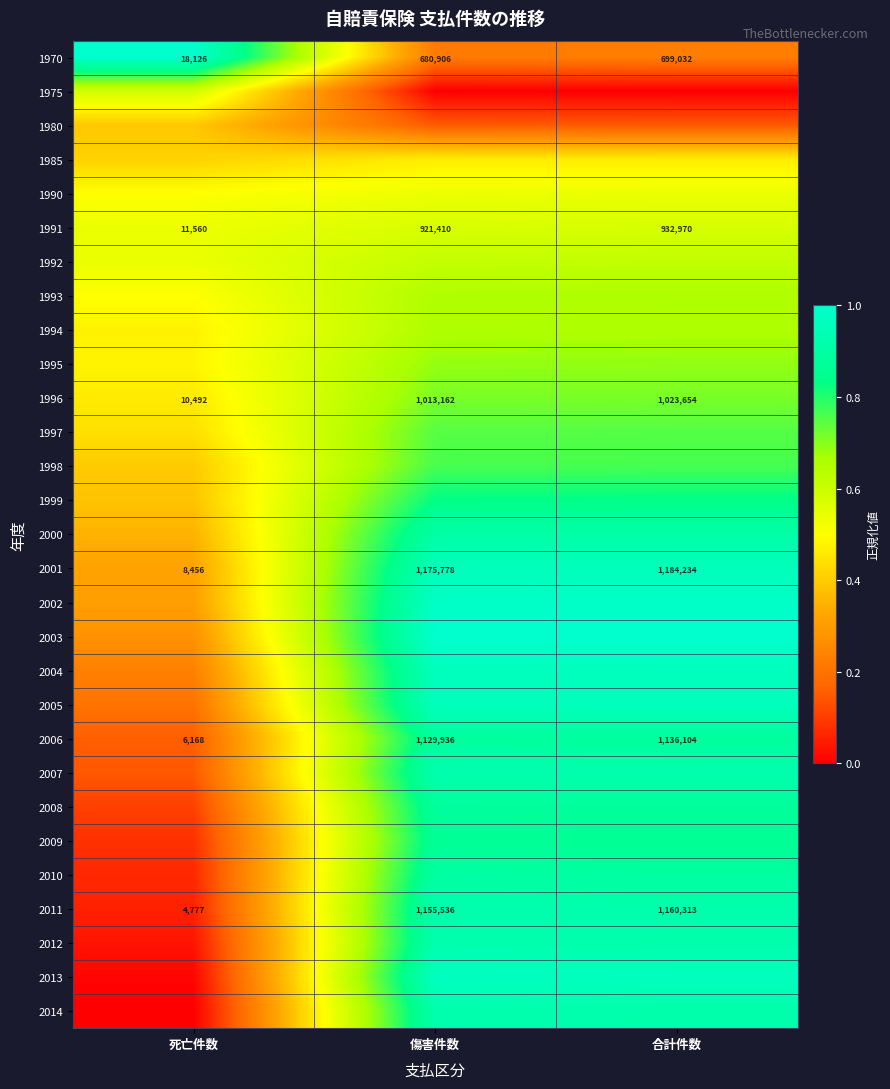

At how many categories does at least one series exceed 0?

3